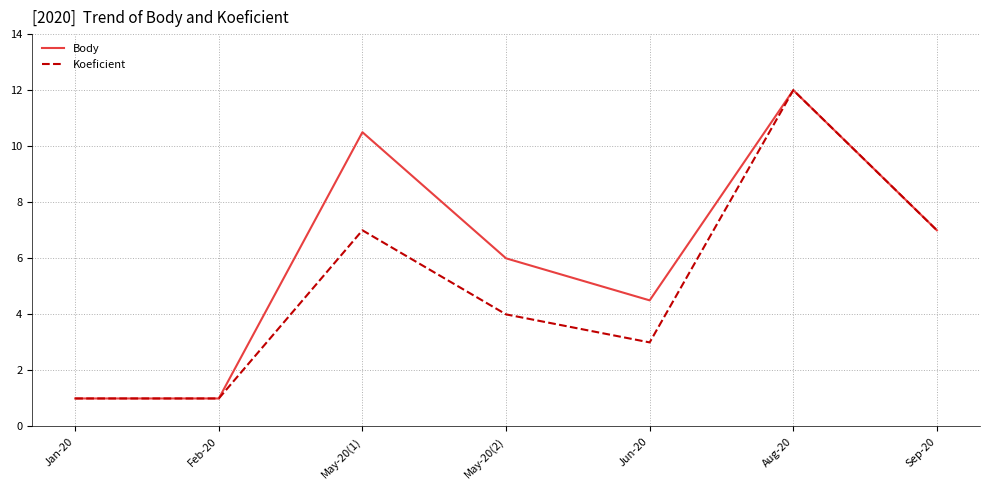

The Koeficient series shows 7.0 at May-20(1). True or false?

True